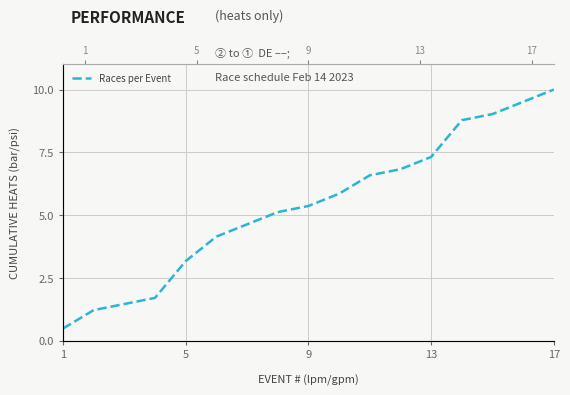

At which category does the chart reach its minimum across all series?

1